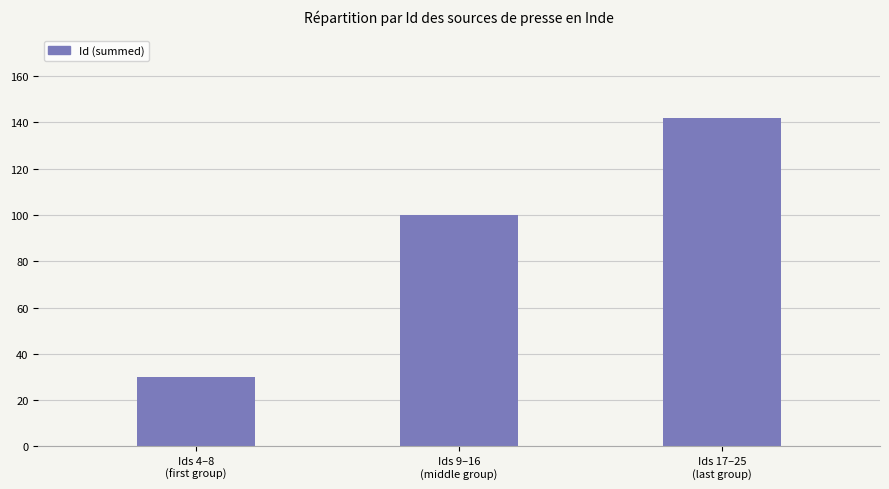

Are the bars horizontal?

No